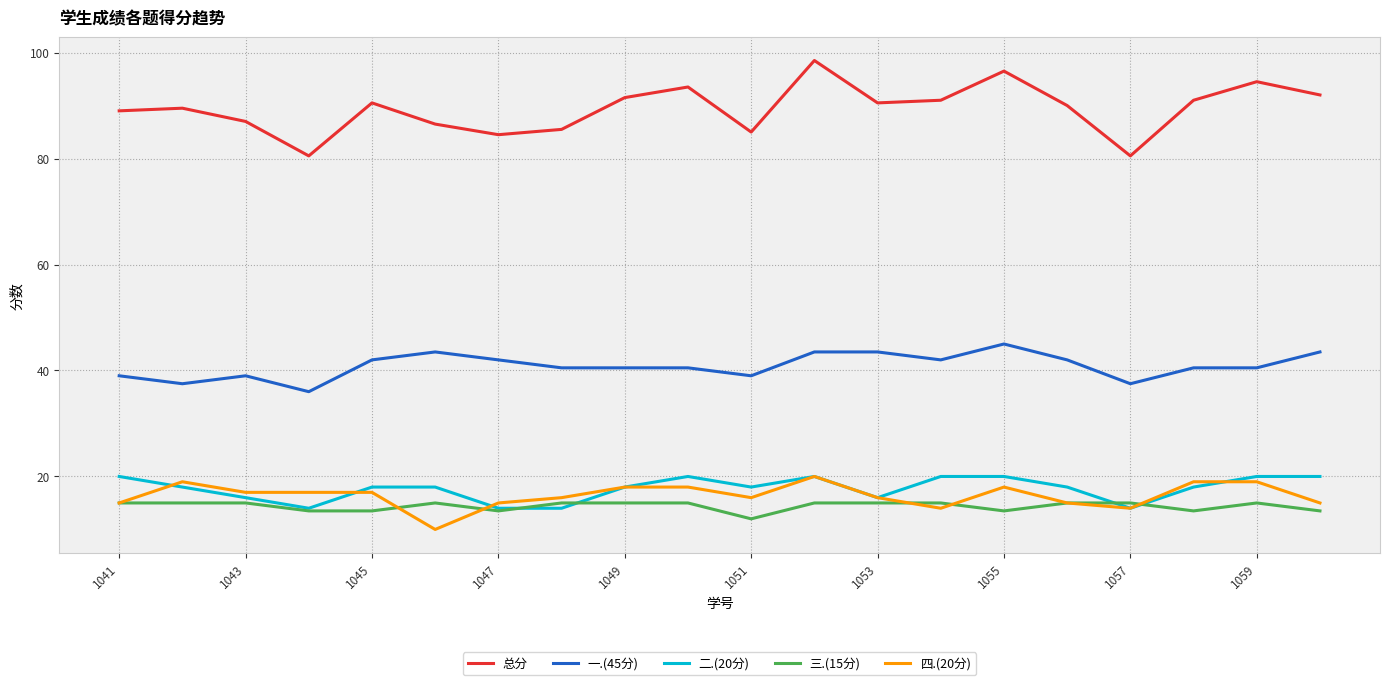

What is the minimum value shown in the chart?

10.0